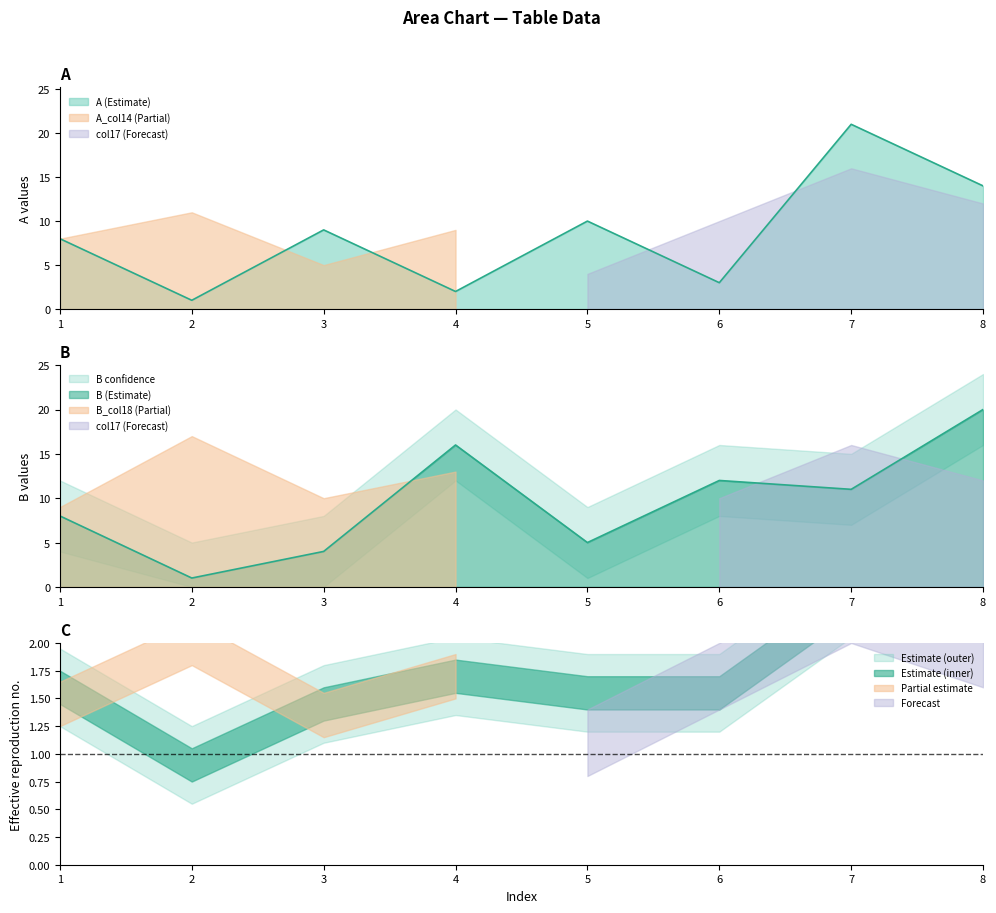

What is the maximum value shown in the chart?

21